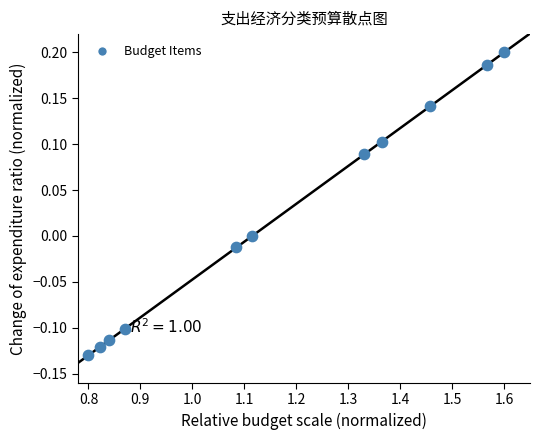

What is the average X value?

1.2